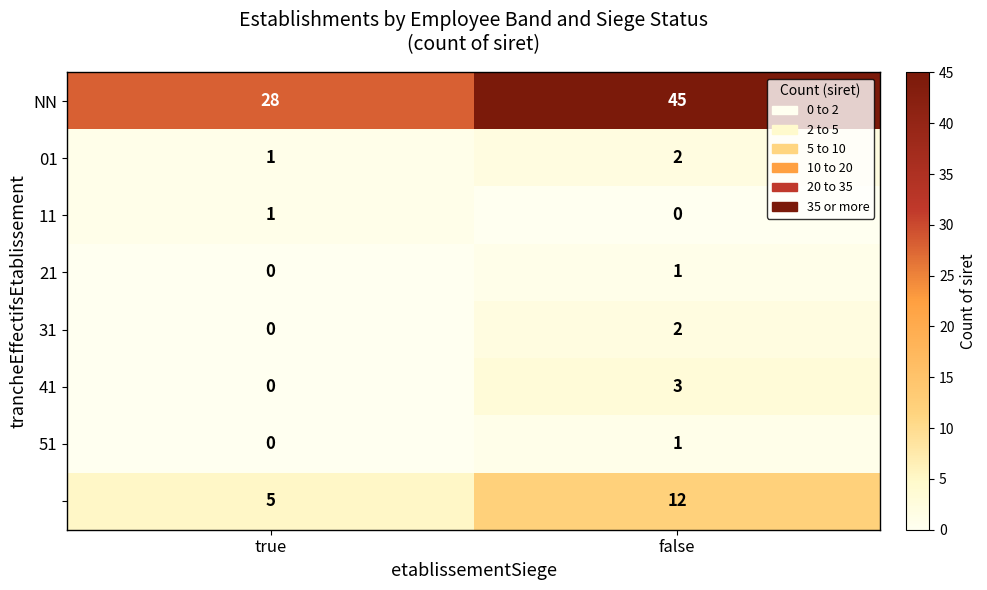

At which category is the sum across all series the highest?

false